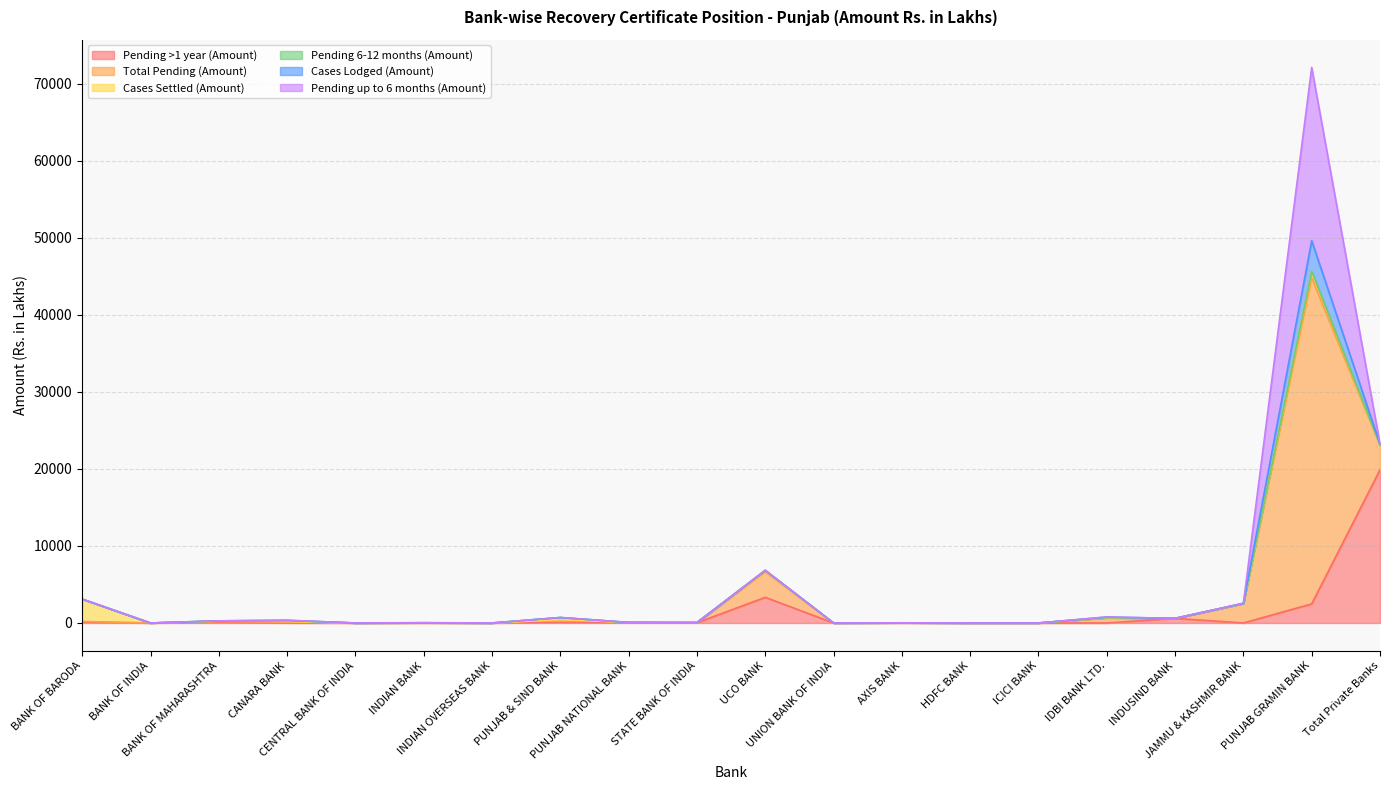

Between IDBI BANK LTD. and HDFC BANK, which is larger?

IDBI BANK LTD.